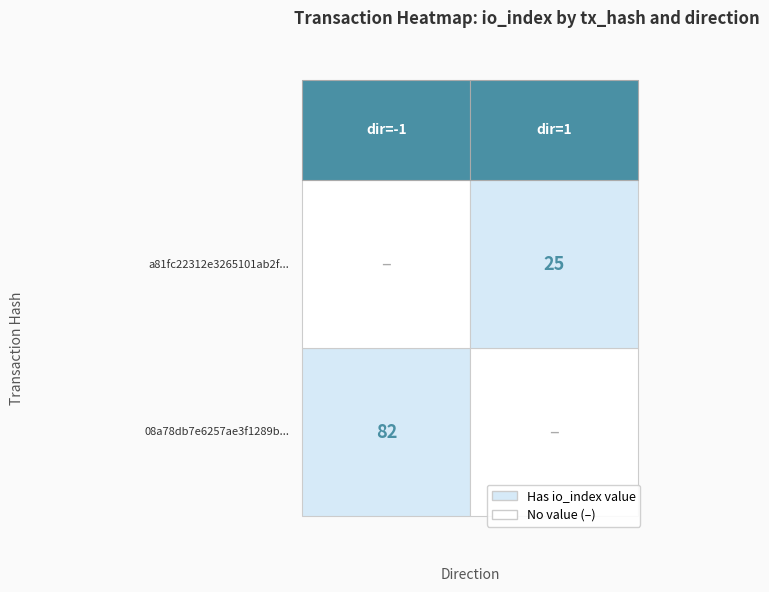

Which series has the widest spread of values?

08a78db7e6257ae3f1289b59b7ae6e5f9296f8d